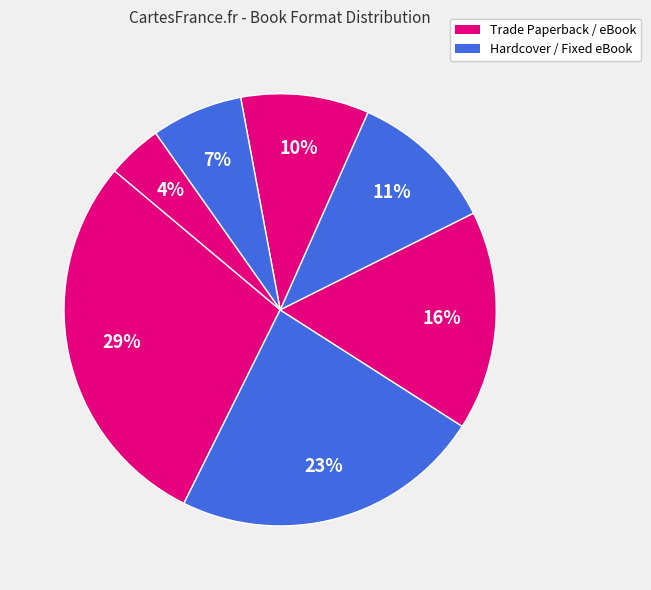

What is the largest slice in the pie chart?

Trade Paperback